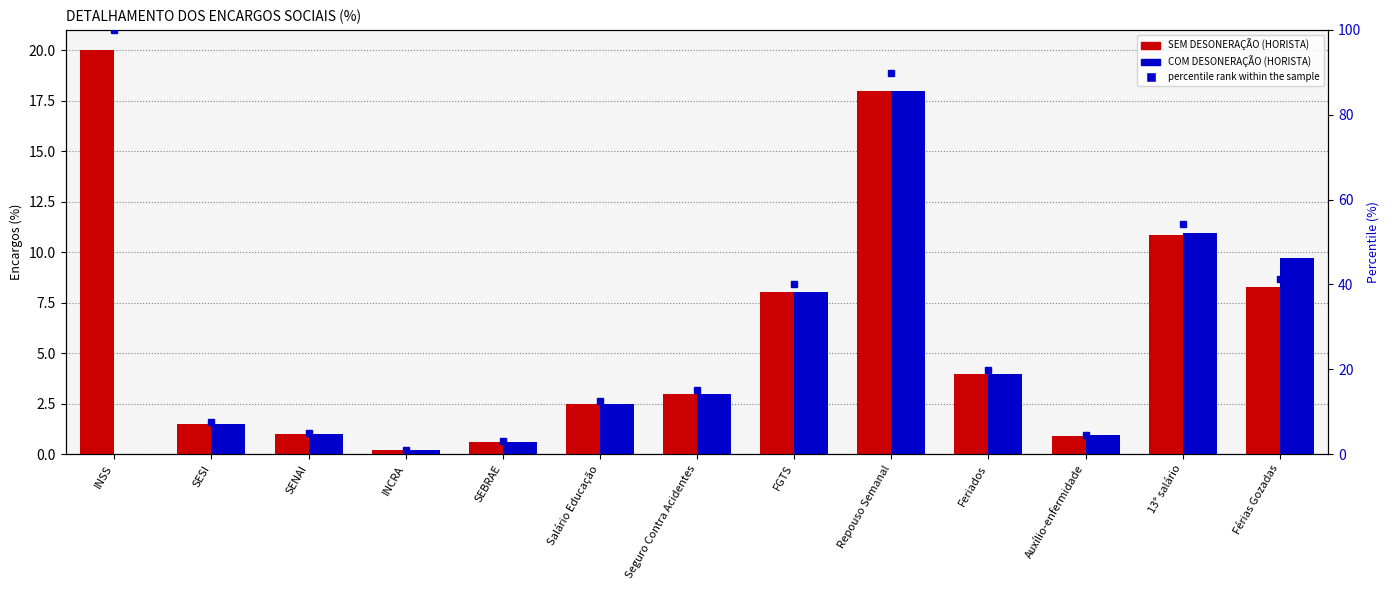

What position from the right is FGTS?

6